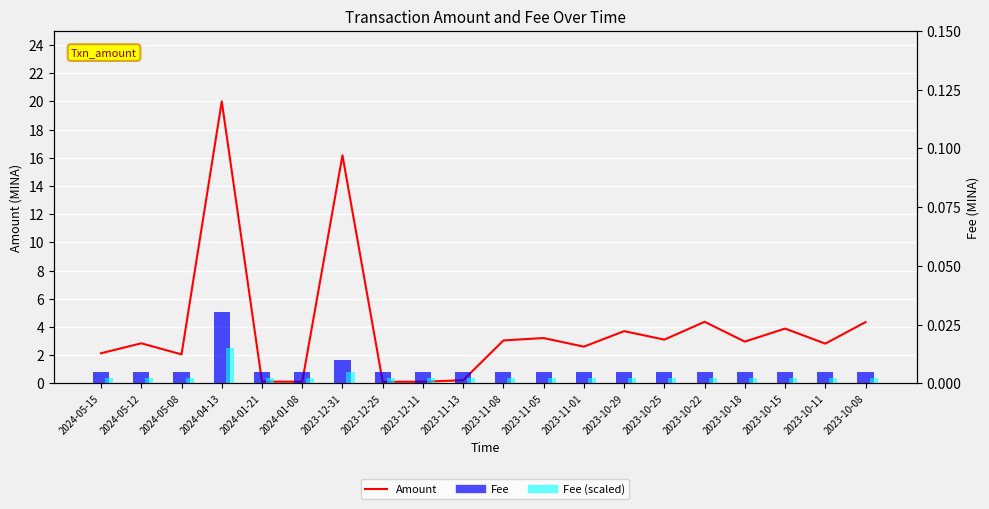

How many bars are there in each group?

3